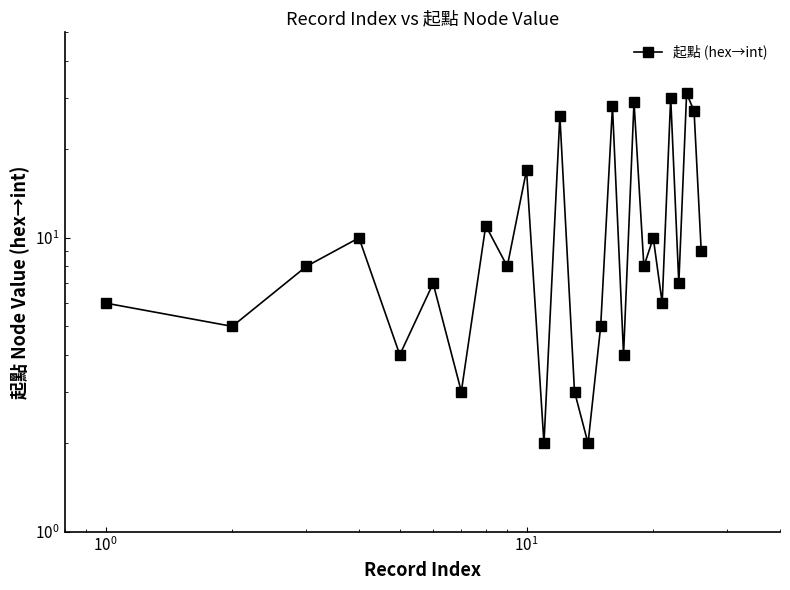

What is the value of the 25th point from the left?

27